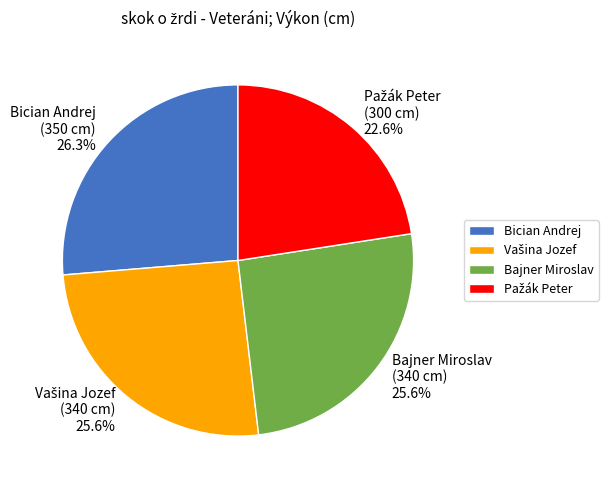

To the nearest percent, what is the difference between the largest and smallest slice percentages?

4%